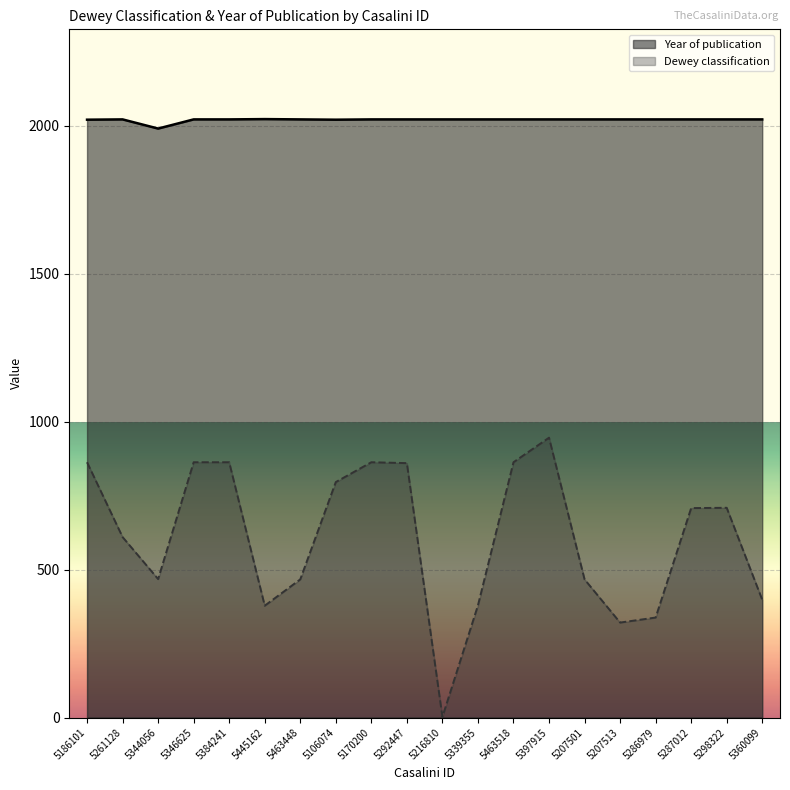

The value of Year of publication at 5106074 is 812. True or false?

False